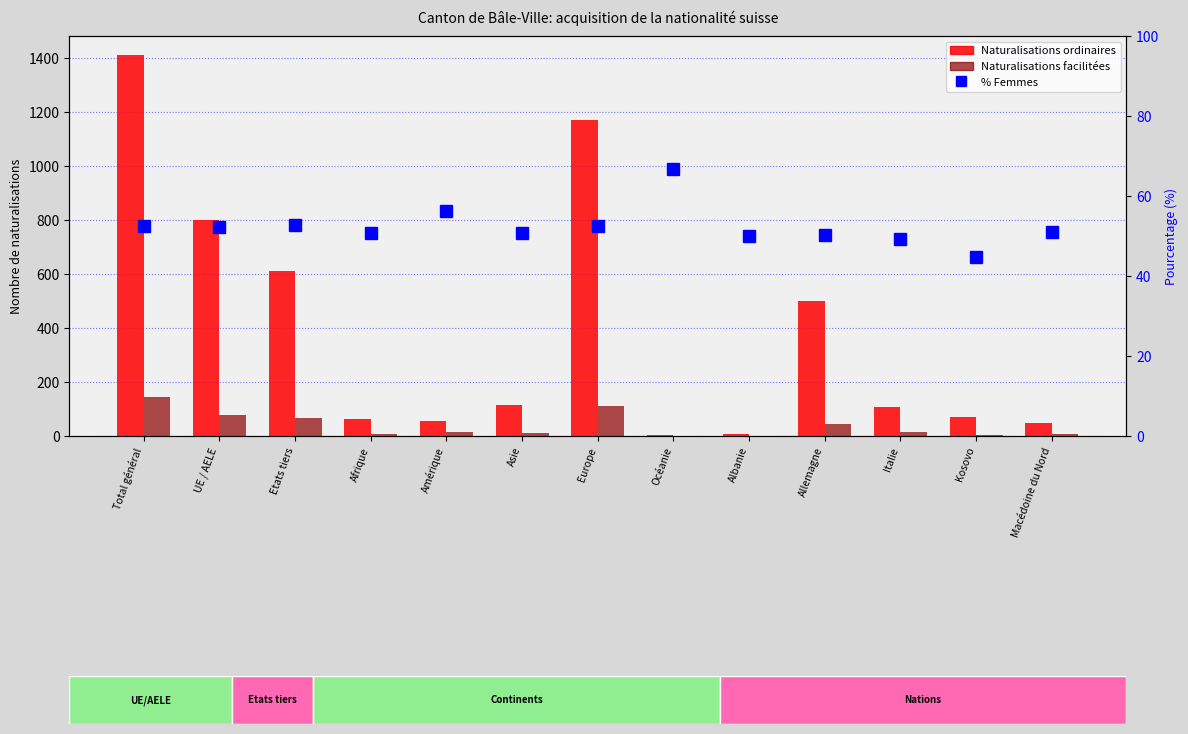

What is the value of the Naturalisations ordinaires bar at the 10th from the left?

502.0